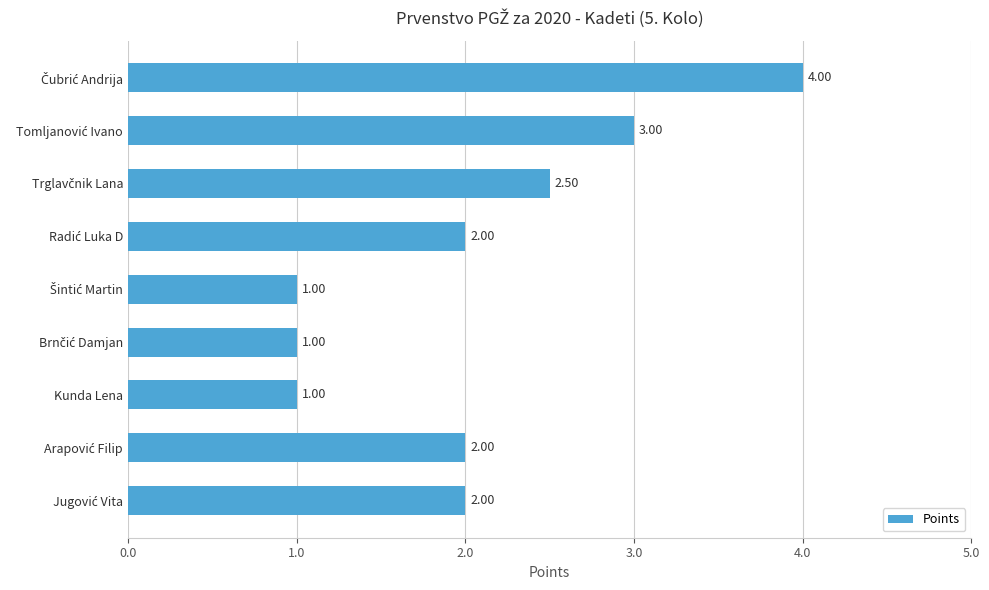

What is the difference between the maximum and minimum values?

3.0